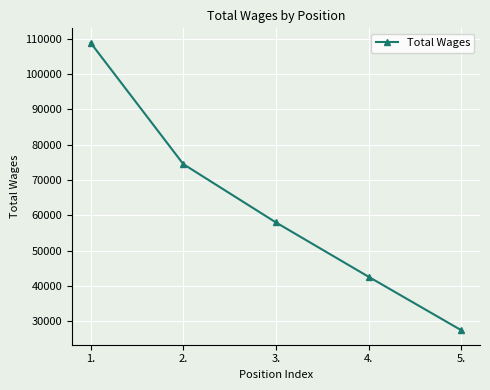

At which category does the chart reach its peak across all series?

1.